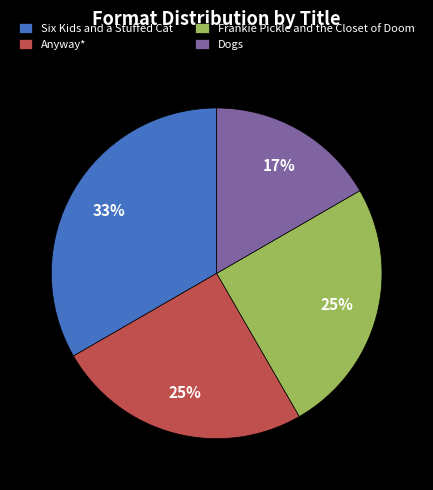

Does any single category account for the majority?

No